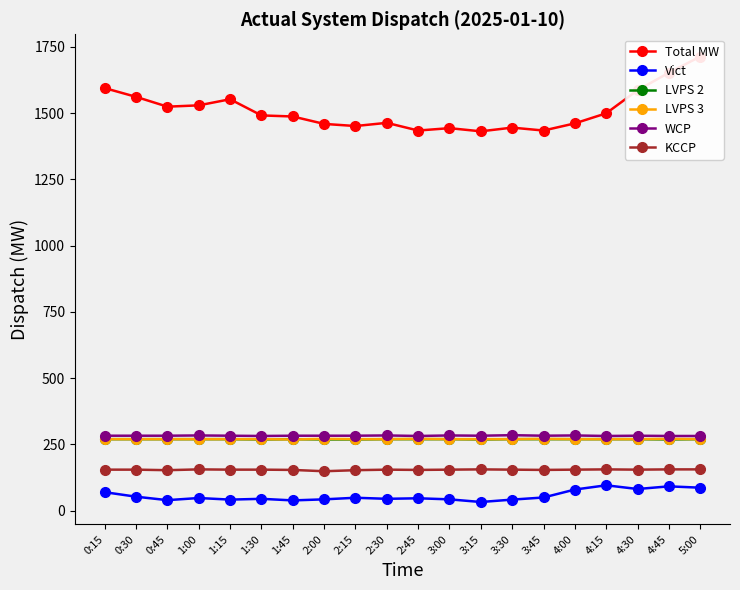

Which series has the largest range (max minus min)?

Total MW